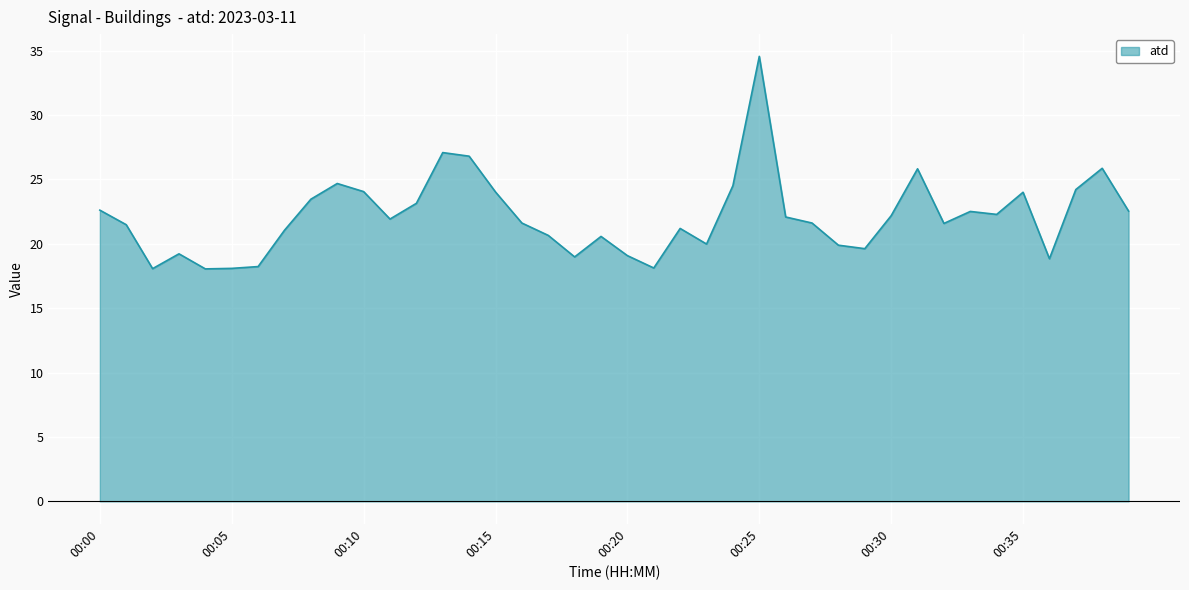

What is the difference between the maximum and minimum values?

16.5